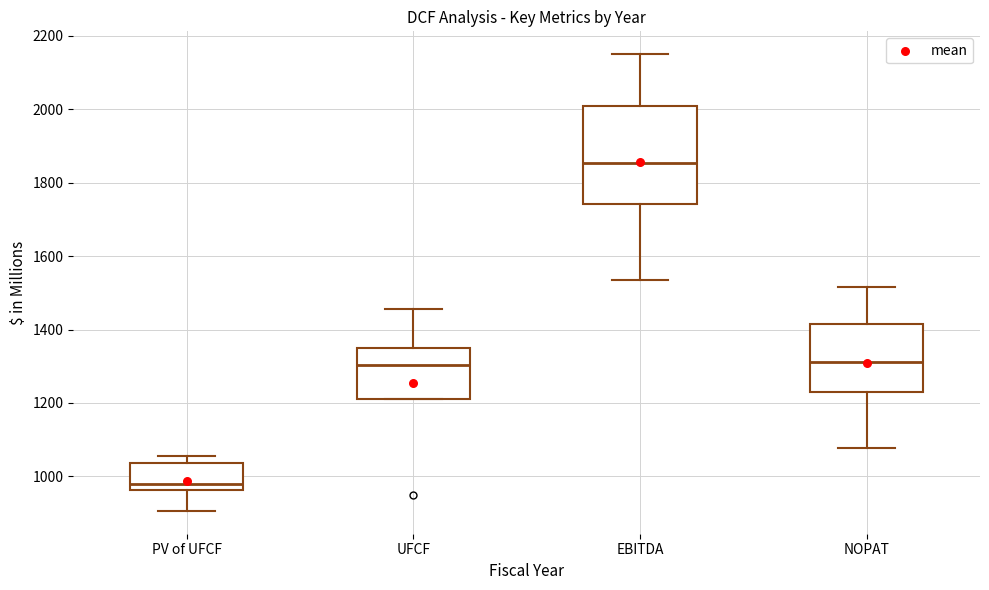

Reading left to right, read every box against the y-axis: the position of its median line, the range the box covers, and the ends of its whiskers. The values are not printed on the chart, so give them approximately, as read against the axis.

PV of UFCF: median 980, box 960 to 1040, whiskers 900 to 1060
UFCF: median 1300, box 1220 to 1340, whiskers 1220 to 1460
EBITDA: median 1860, box 1740 to 2000, whiskers 1540 to 2160
NOPAT: median 1320, box 1240 to 1420, whiskers 1080 to 1520